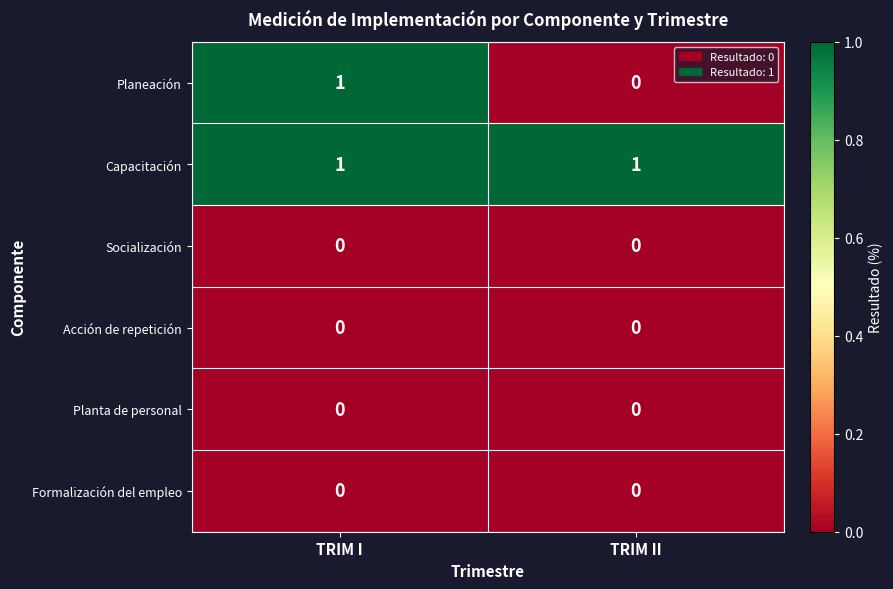

At which category is the sum across all series the highest?

TRIM I